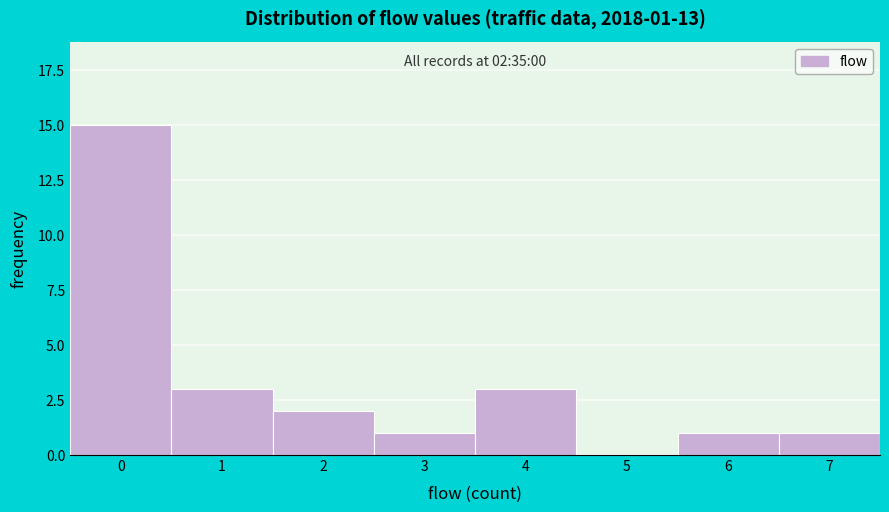

Reading left to right, extract all data points from this chart.

0=15	1=3	2=2	3=1	4=3	5=0	6=1	7=1